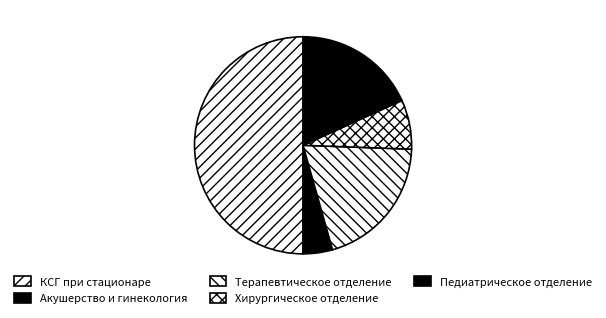

Which slice is the largest?

КСГ при стационаре